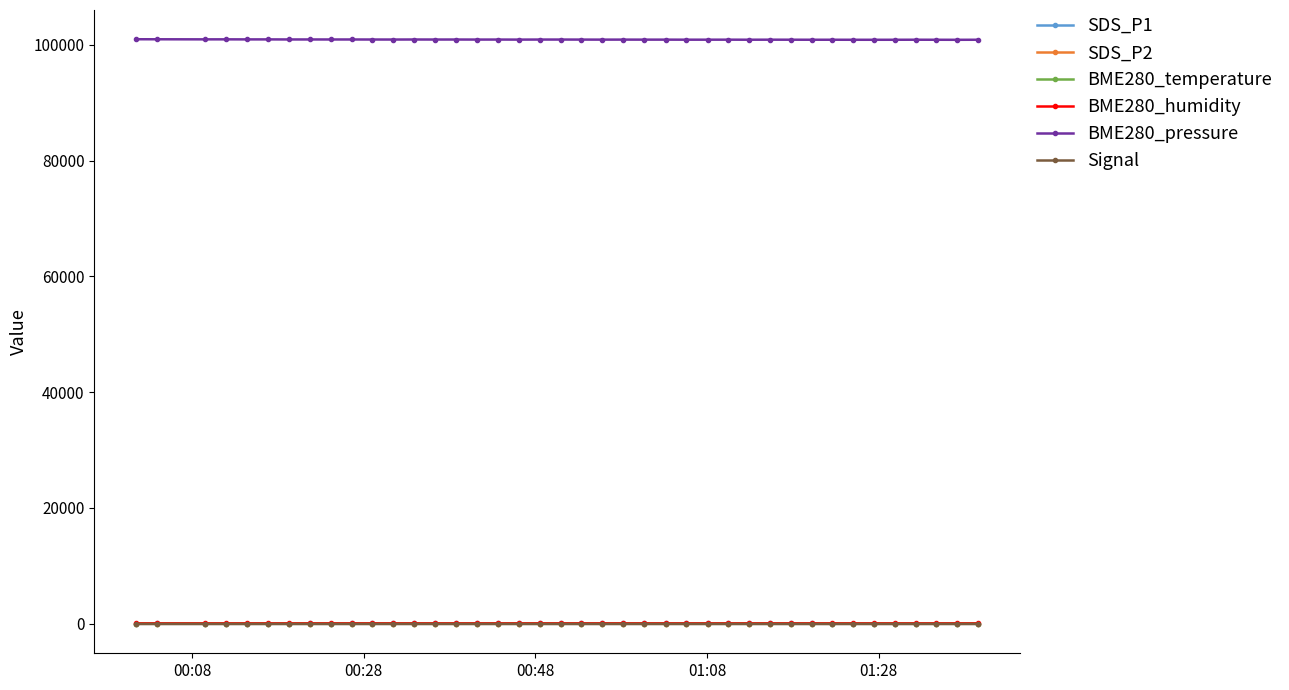

Does the chart display data point markers on the line(s)?

Yes